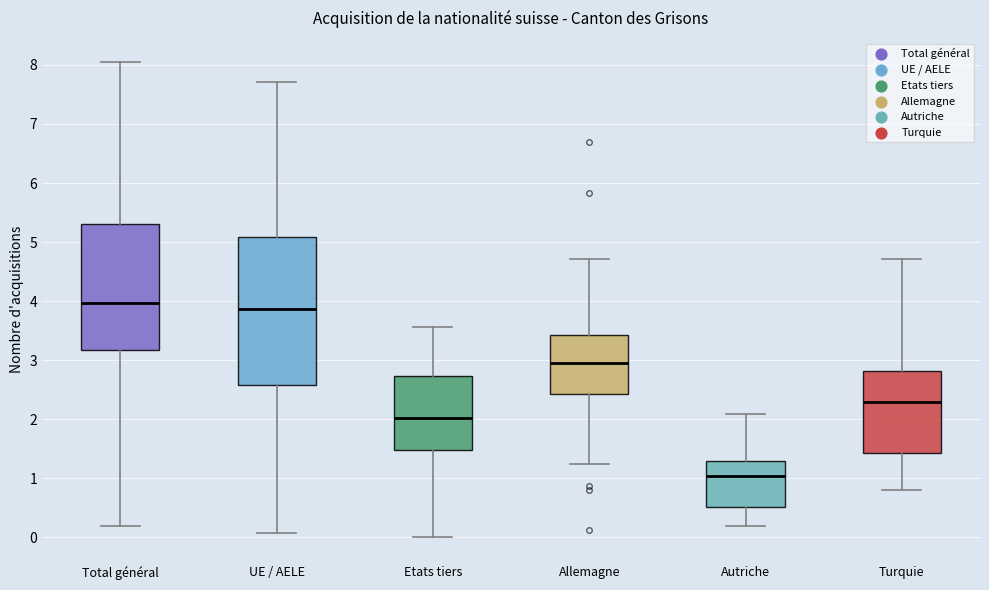

Which box has the highest median line?

Total général